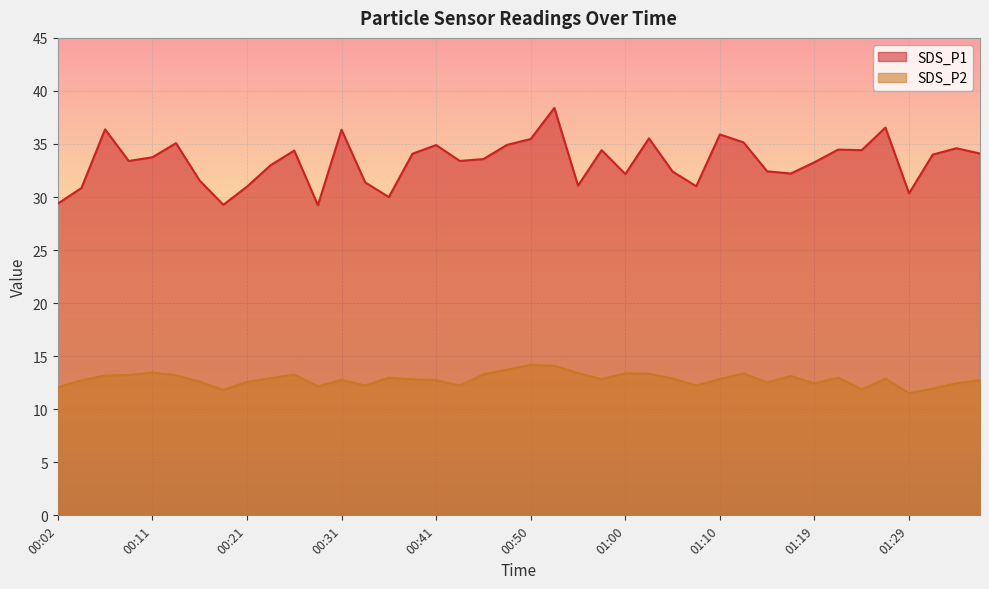

What position from the right is 00:21?

32